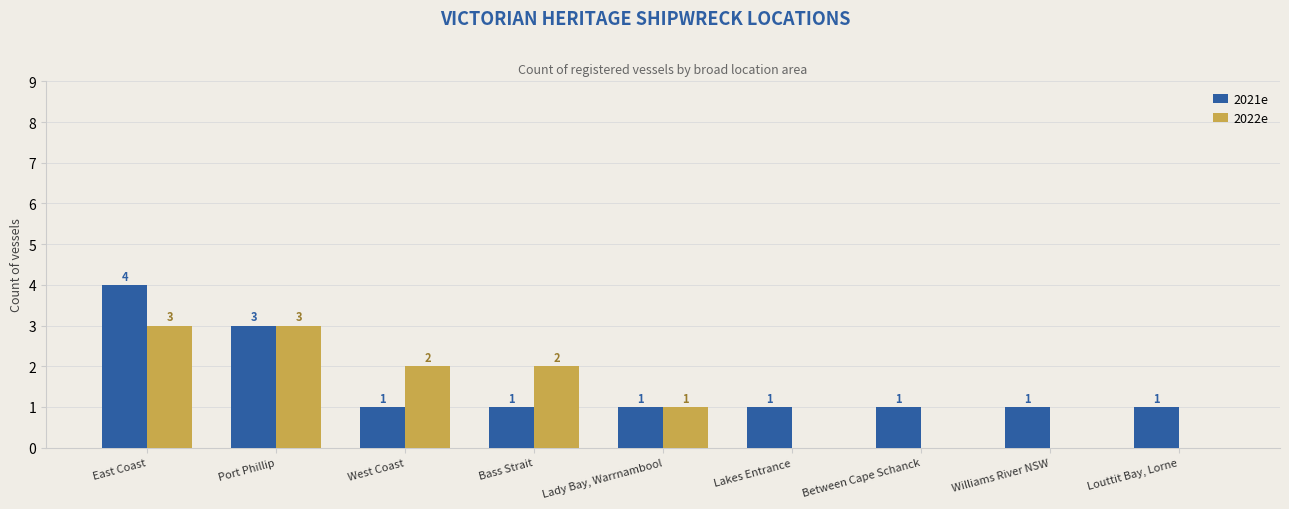

How many 2022e values are between 0 and 2?

7